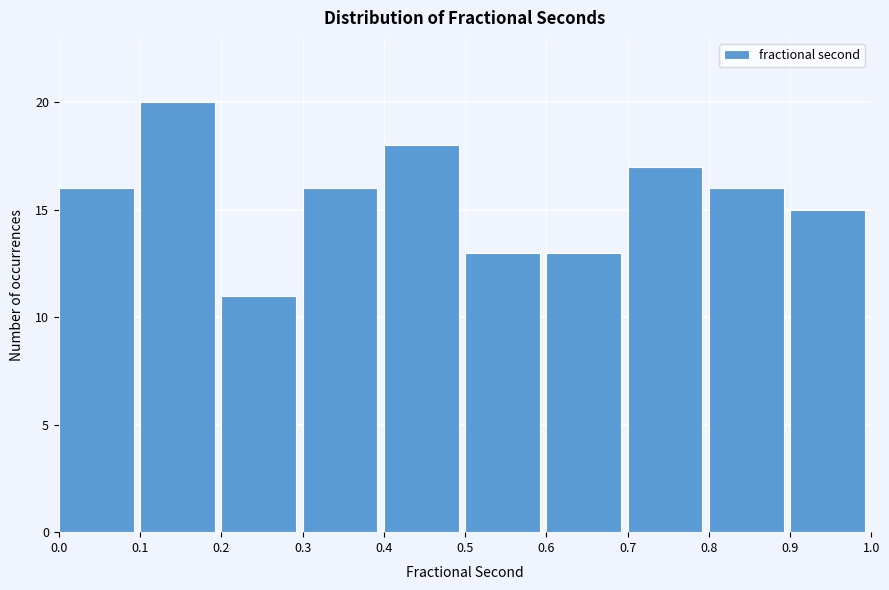

Which range on the x-axis has the tallest bar?

0.1 to 0.2